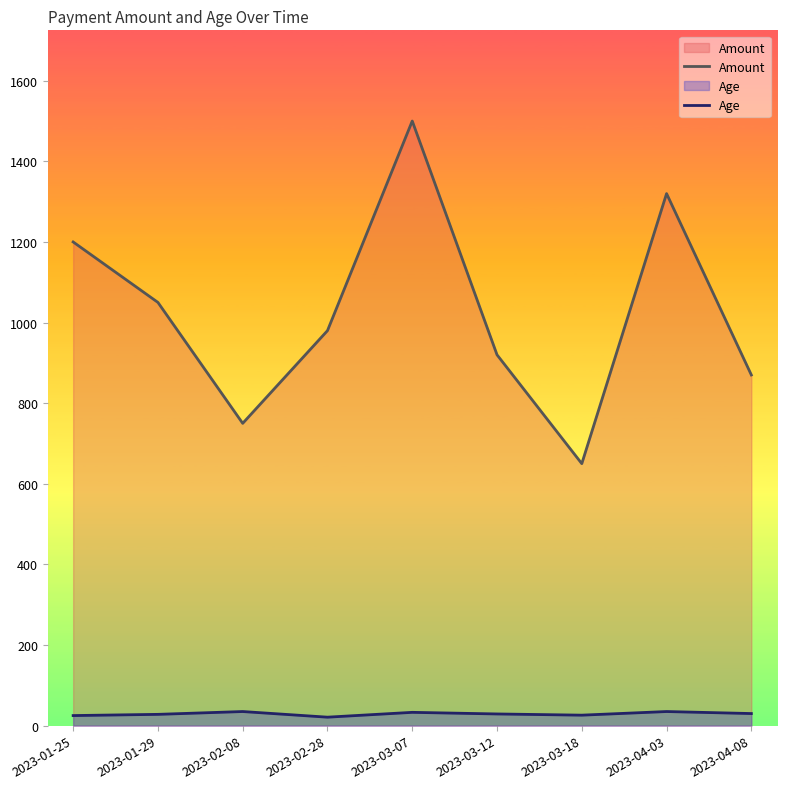

Is the value of Amount at 2023-03-07 greater than the value of Age at 2023-02-28?

Yes